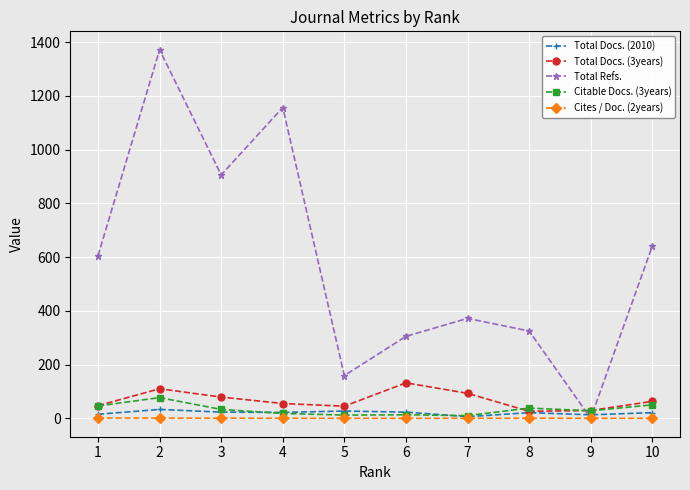

True or false: Citable Docs. (3years) has more than 1 interior local peaks.

True